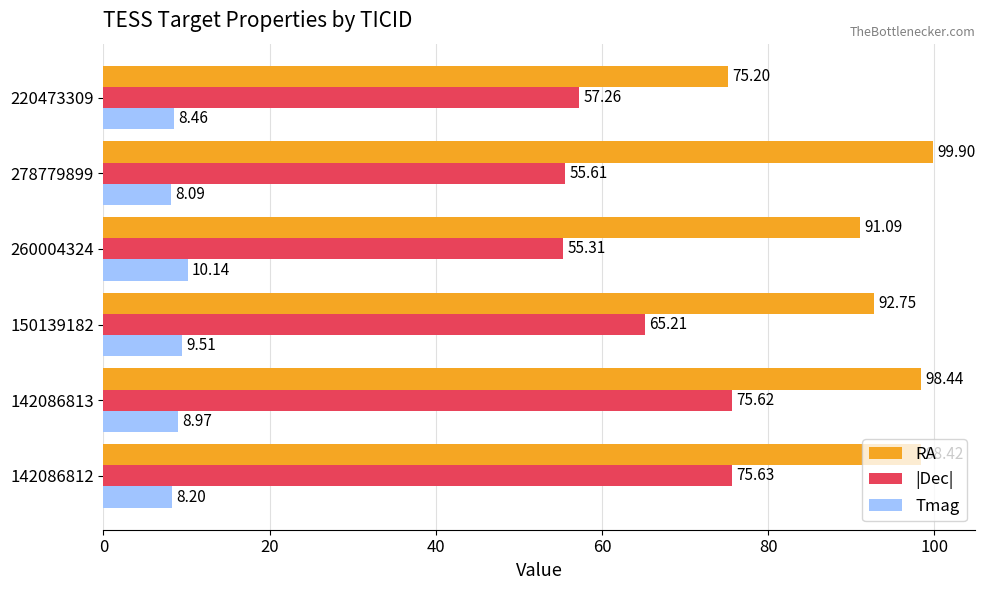

Which series has the widest spread of values?

RA